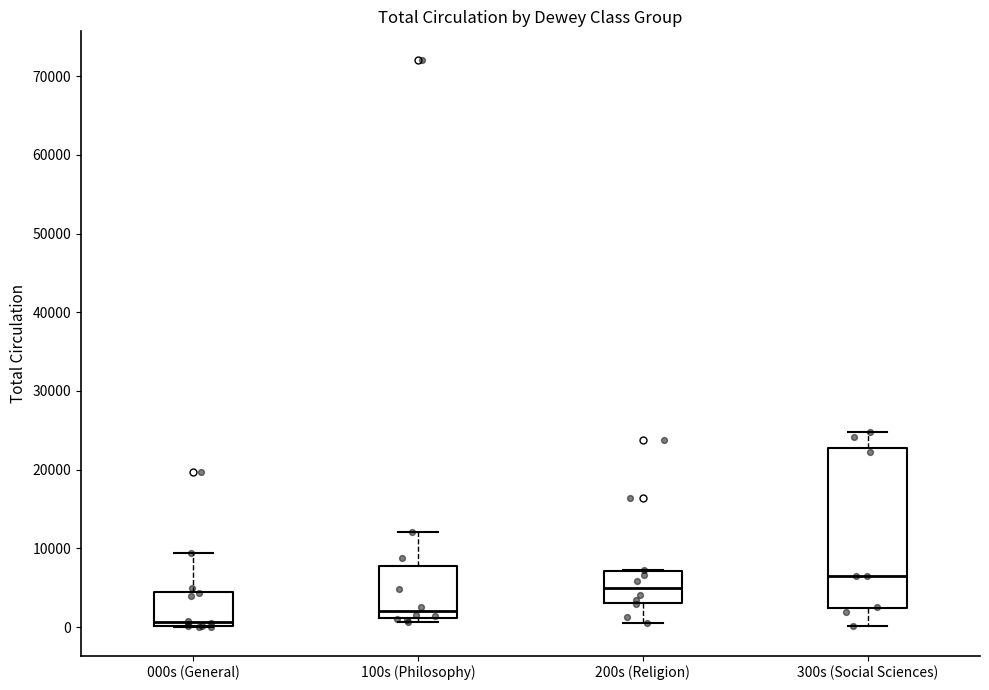

Reading left to right, read every box against the y-axis: the position of its median line, the range the box covers, and the ends of its whiskers. The values are not printed on the chart, so give them approximately, as read against the axis.

000s (General): median 1000, box 0 to 5000, whiskers 0 to 9000
100s (Philosophy): median 2000, box 1000 to 8000, whiskers 1000 (just below the box's lower edge) to 12000
200s (Religion): median 5000, box 3000 to 7000, whiskers 1000 to 7000
300s (Social Sciences): median 6000, box 2000 to 23000, whiskers 0 to 25000